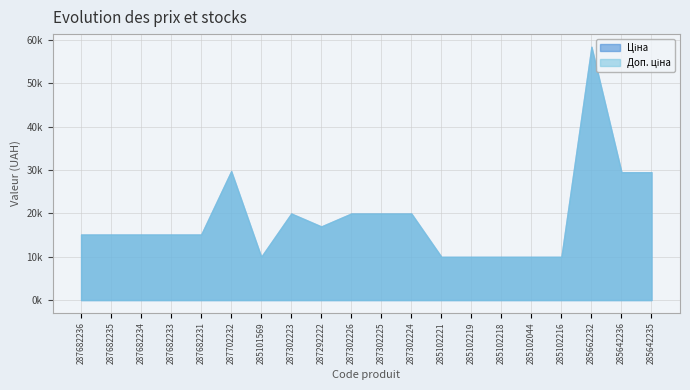

Does the chart have visible grid lines?

Yes